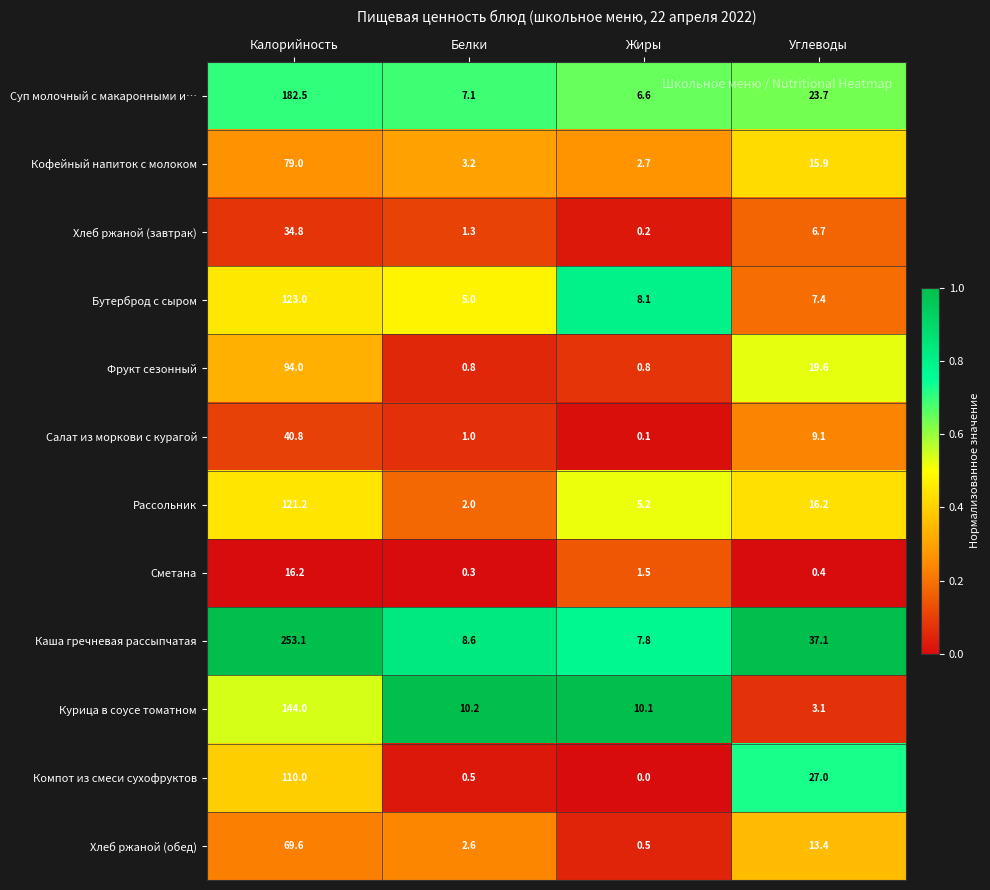

At how many categories does at least one series exceed 0?

4